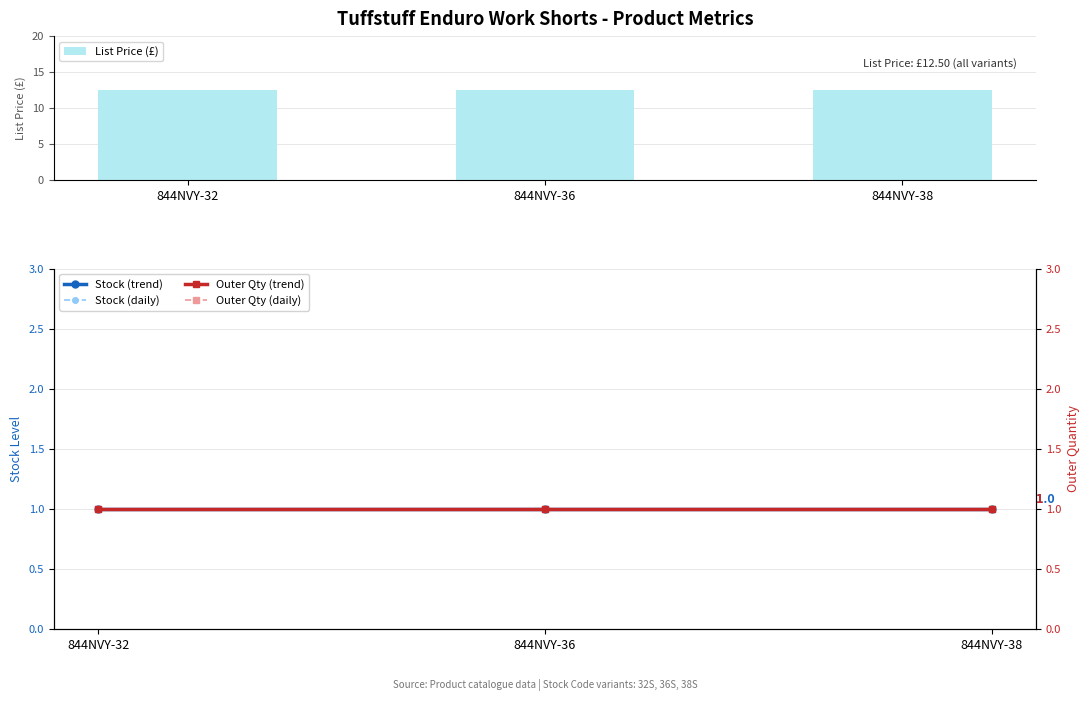

Which series has the largest total across all categories?

List Price (£)